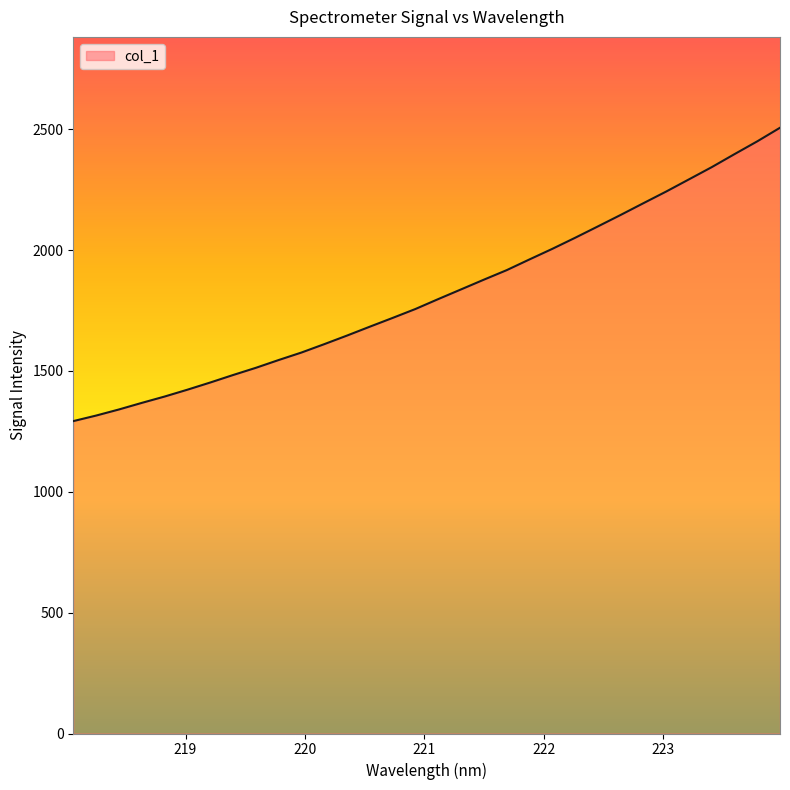

What is the smallest value displayed?

1292.2